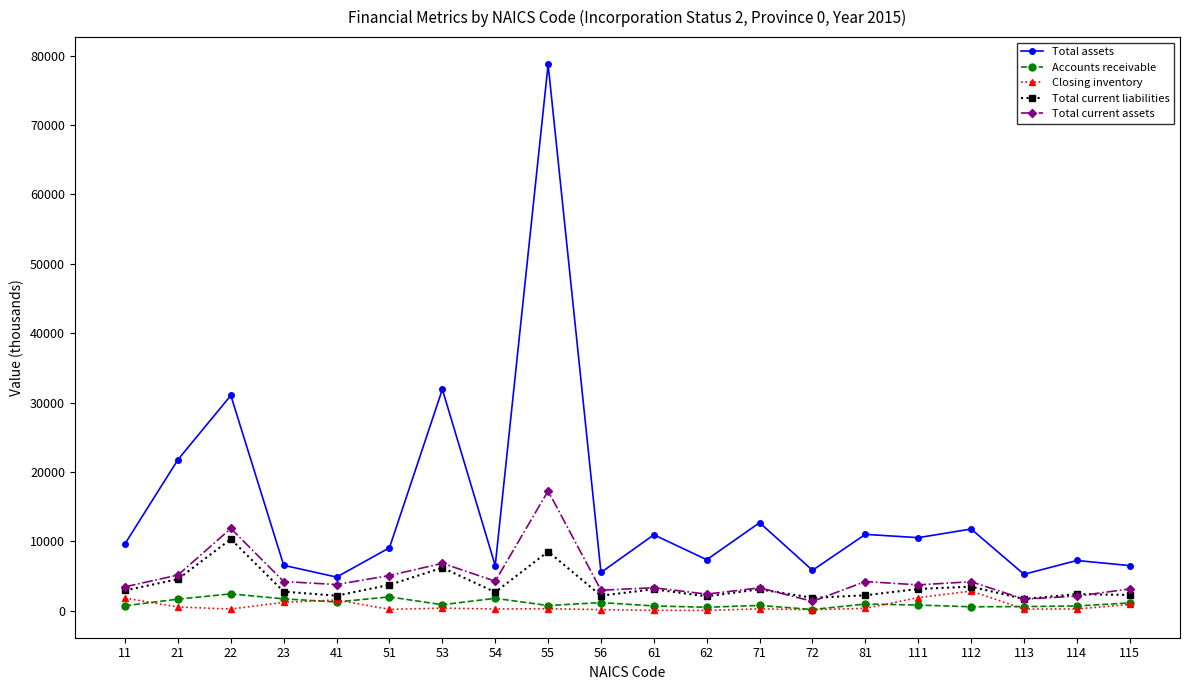

What are all the series names shown in the legend?

Total assets, Accounts receivable, Closing inventory, Total current liabilities, Total current assets